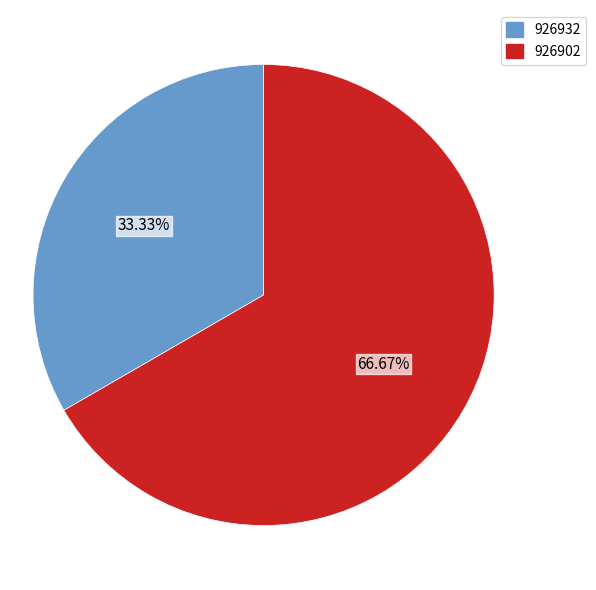

What is the smallest slice in the pie chart?

926932